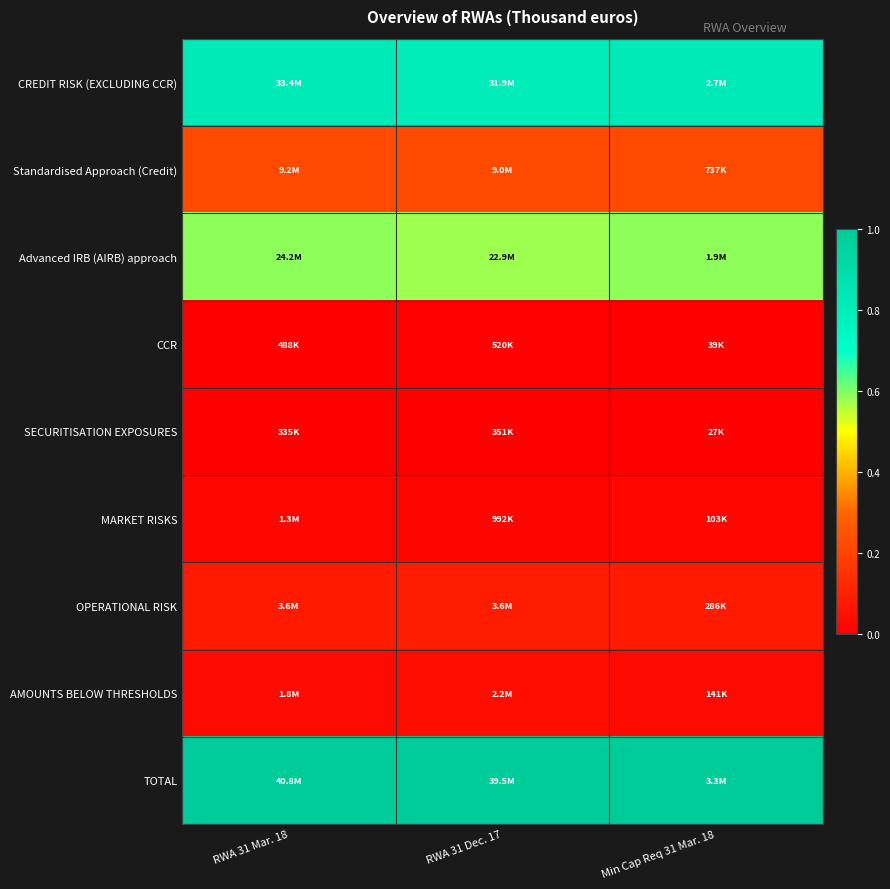

Reading left to right, extract all data points from this chart.

CREDIT RISK (EXCLUDING CCR): RWA 31 Mar. 18=0.8	RWA 31 Dec. 17=0.8	Min Cap Req 31 Mar. 18=0.8
Standardised Approach (Credit): RWA 31 Mar. 18=0.2	RWA 31 Dec. 17=0.2	Min Cap Req 31 Mar. 18=0.2
Advanced IRB (AIRB) approach: RWA 31 Mar. 18=0.6	RWA 31 Dec. 17=0.6	Min Cap Req 31 Mar. 18=0.6
CCR: RWA 31 Mar. 18=0.0	RWA 31 Dec. 17=0.0	Min Cap Req 31 Mar. 18=0.0
SECURITISATION EXPOSURES: RWA 31 Mar. 18=0.0	RWA 31 Dec. 17=0.0	Min Cap Req 31 Mar. 18=0.0
MARKET RISKS: RWA 31 Mar. 18=0.0	RWA 31 Dec. 17=0.0	Min Cap Req 31 Mar. 18=0.0
OPERATIONAL RISK: RWA 31 Mar. 18=0.1	RWA 31 Dec. 17=0.1	Min Cap Req 31 Mar. 18=0.1
AMOUNTS BELOW THRESHOLDS: RWA 31 Mar. 18=0.0	RWA 31 Dec. 17=0.0	Min Cap Req 31 Mar. 18=0.0
TOTAL: RWA 31 Mar. 18=1.0	RWA 31 Dec. 17=1.0	Min Cap Req 31 Mar. 18=1.0